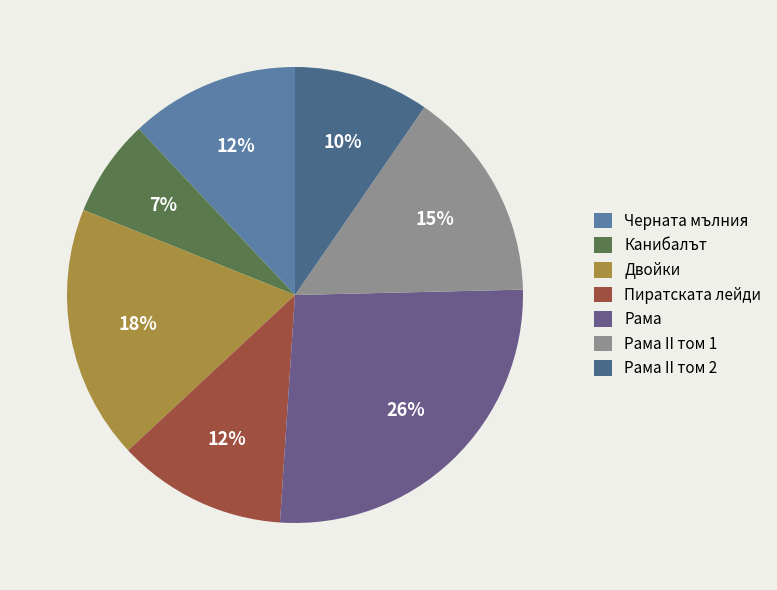

Which has a higher value, Рама II том 1 or Рама?

Рама